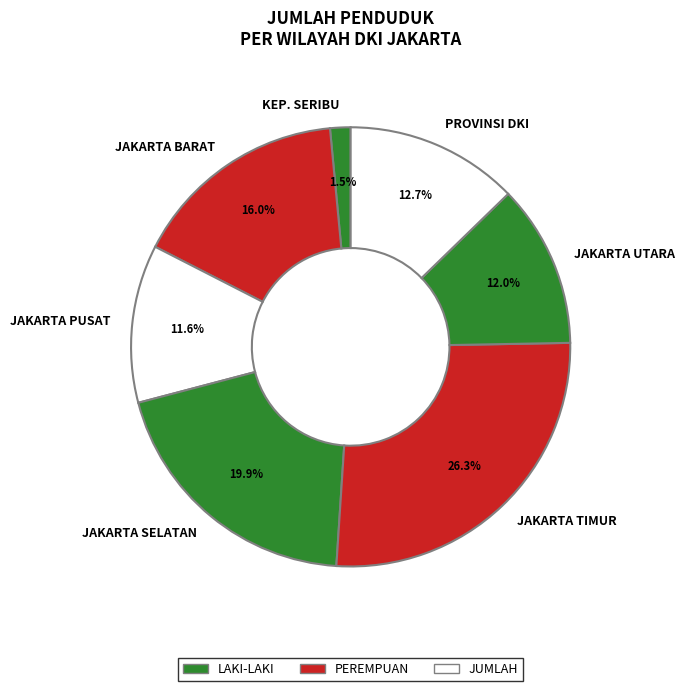

Count the number of slices in the pie.

7